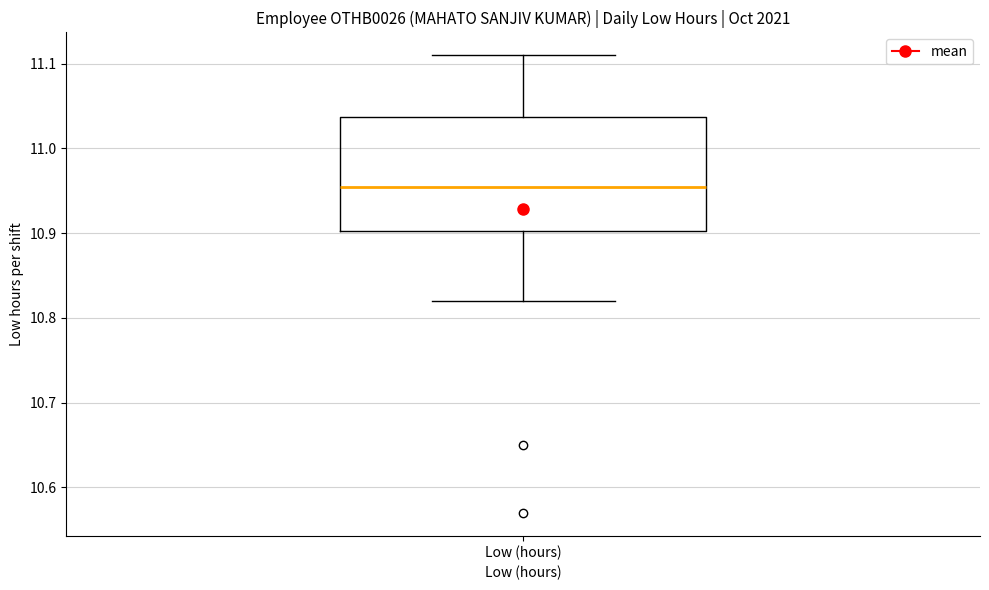

Read this box plot against the y-axis: the position of the median line, the range covered by the box, and the ends of both whiskers. The values are not printed on the chart, so give them approximately, as read against the axis.

median 10.96, box 10.90 to 11.04, whiskers 10.82 to 11.11